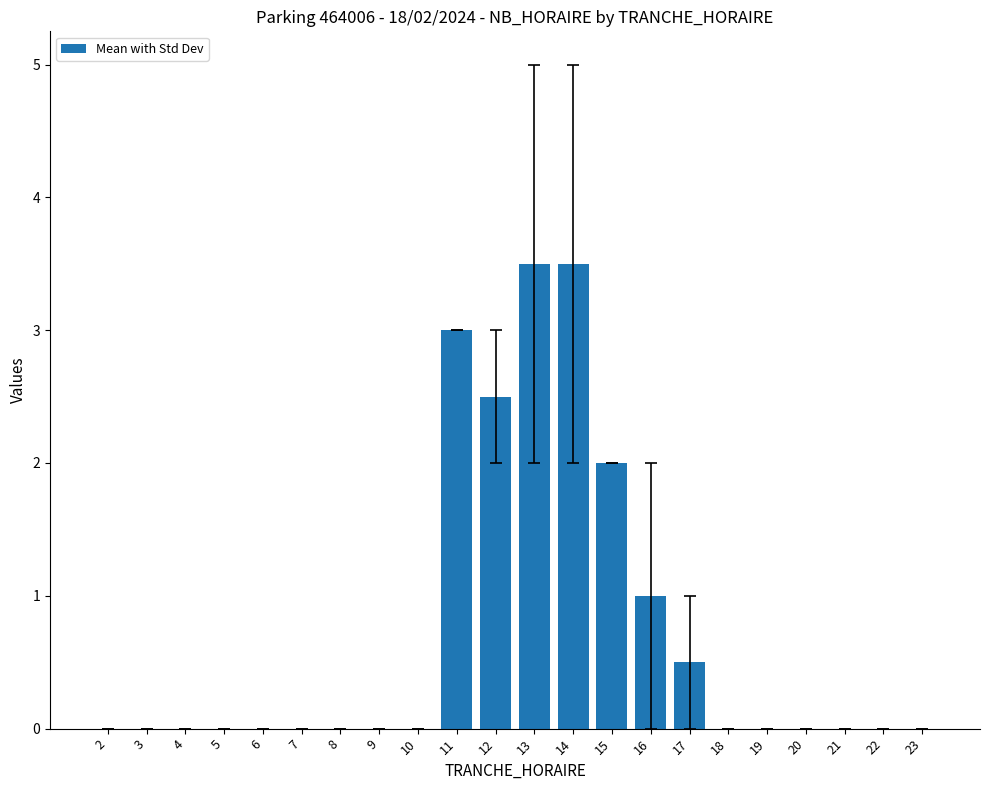

What is the sum of all values?

16.0